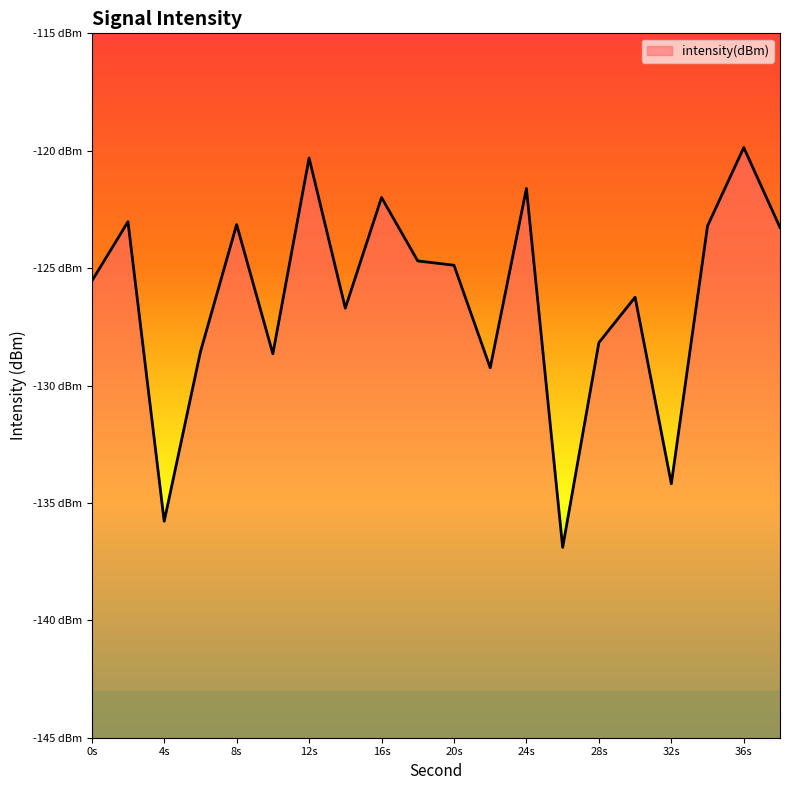

The chart shows a value of -204.5 at 32. True or false?

False